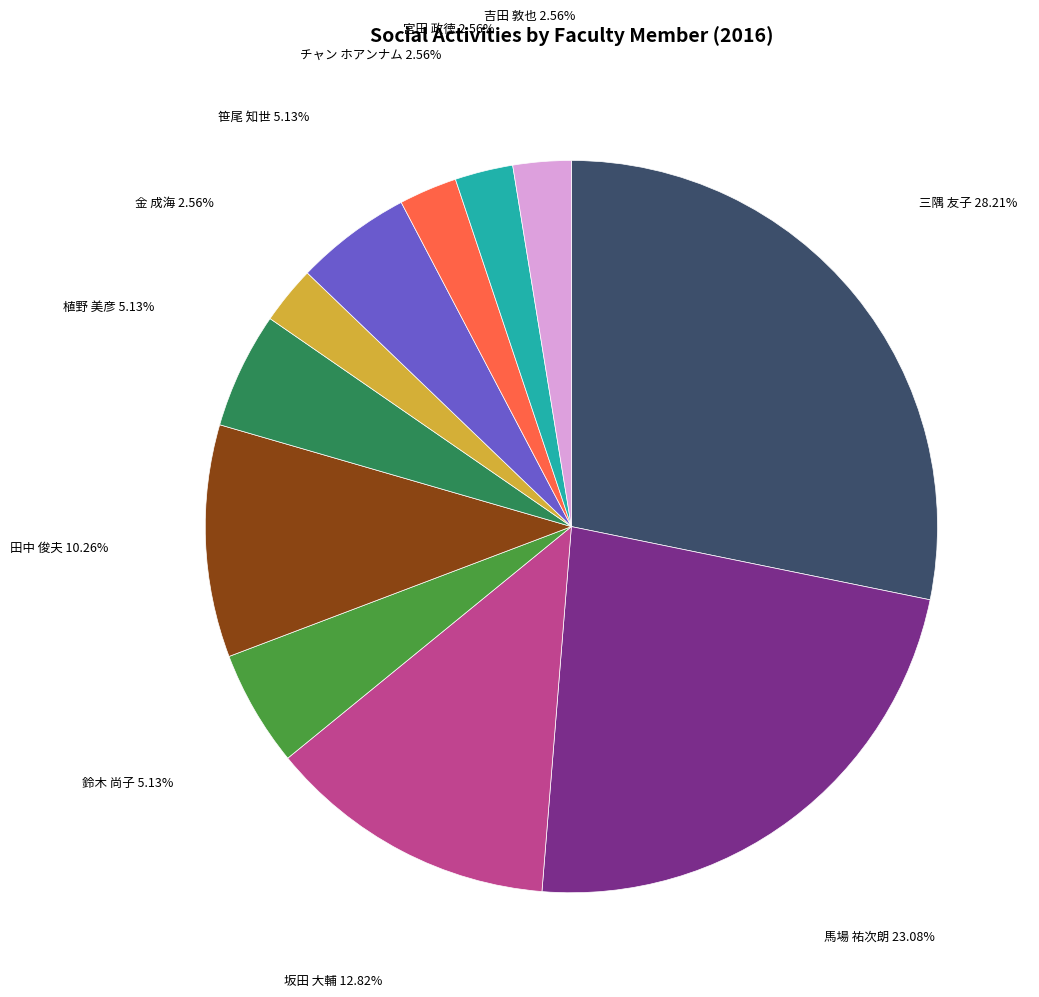

What is the largest slice in the pie chart?

三隅 友子